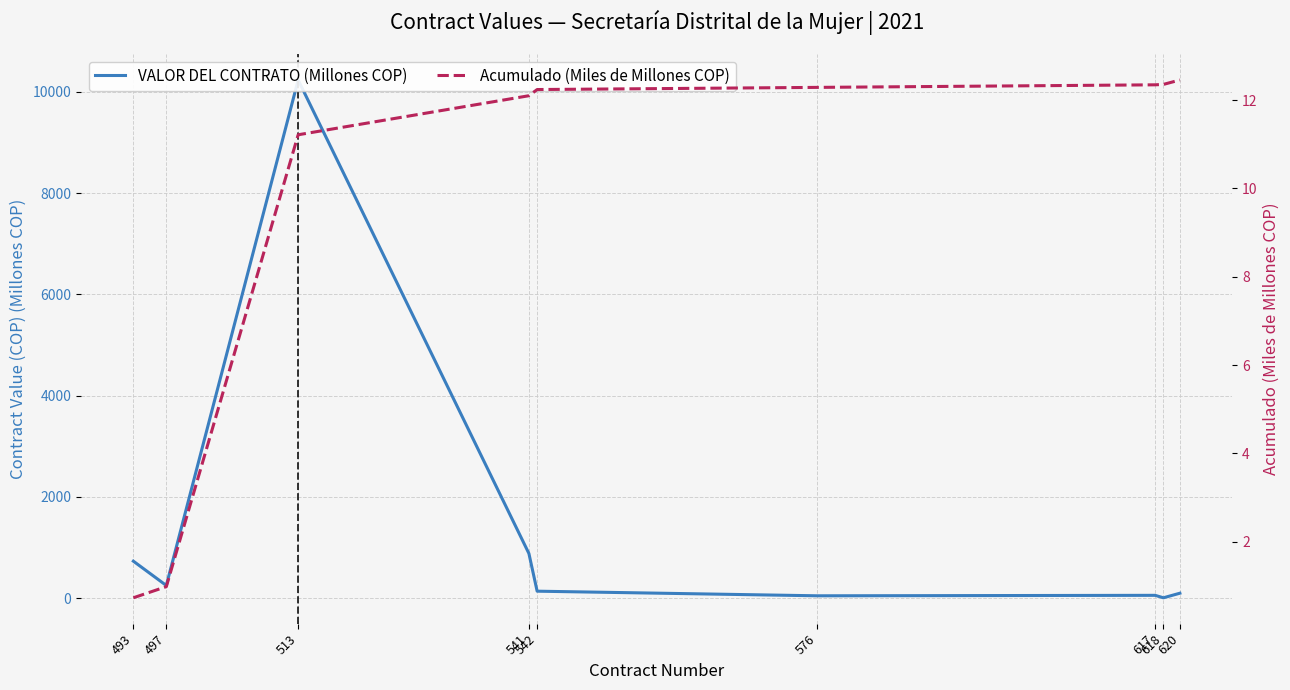

What is the total value across all series at 618?

21.9